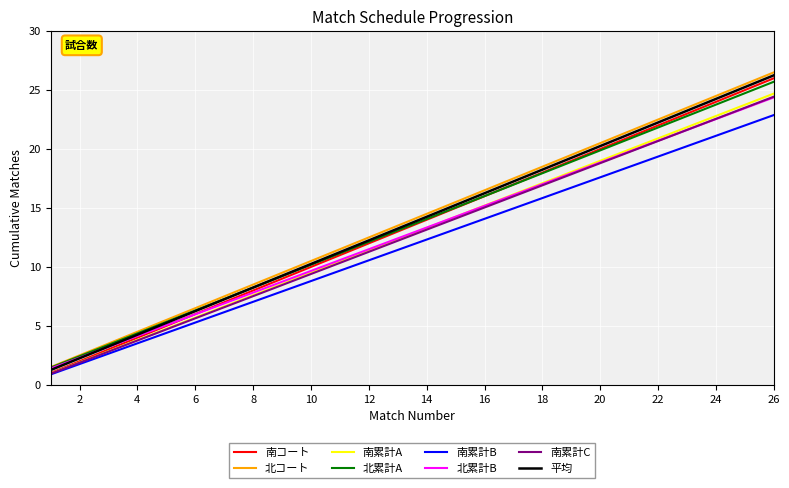

Does the chart display data point markers on the line(s)?

No